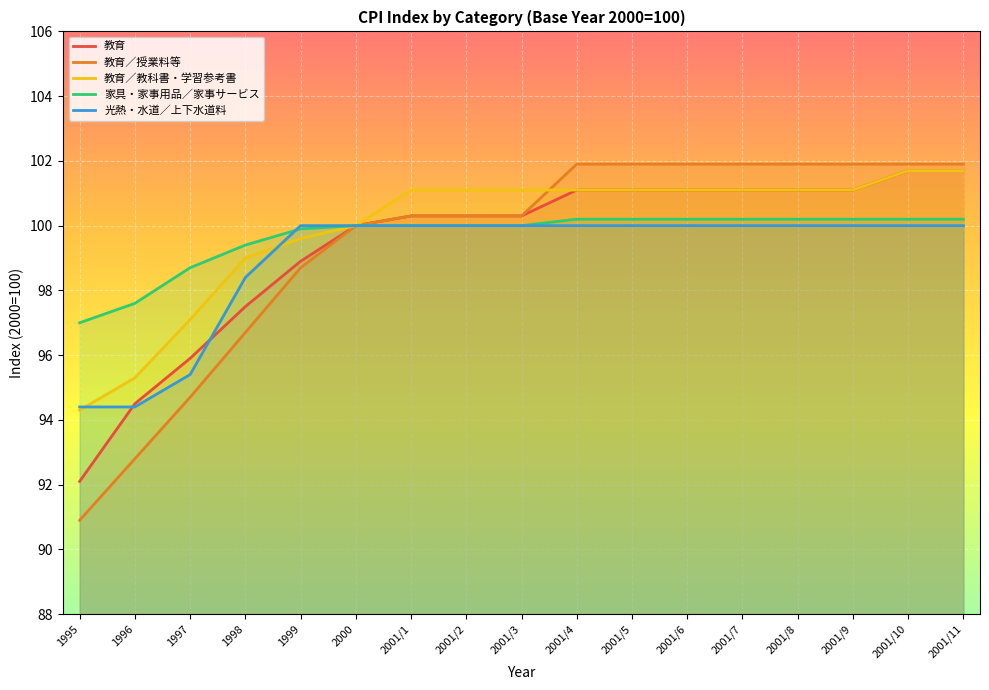

Which series has the largest total across all categories?

教育／教科書・学習参考書